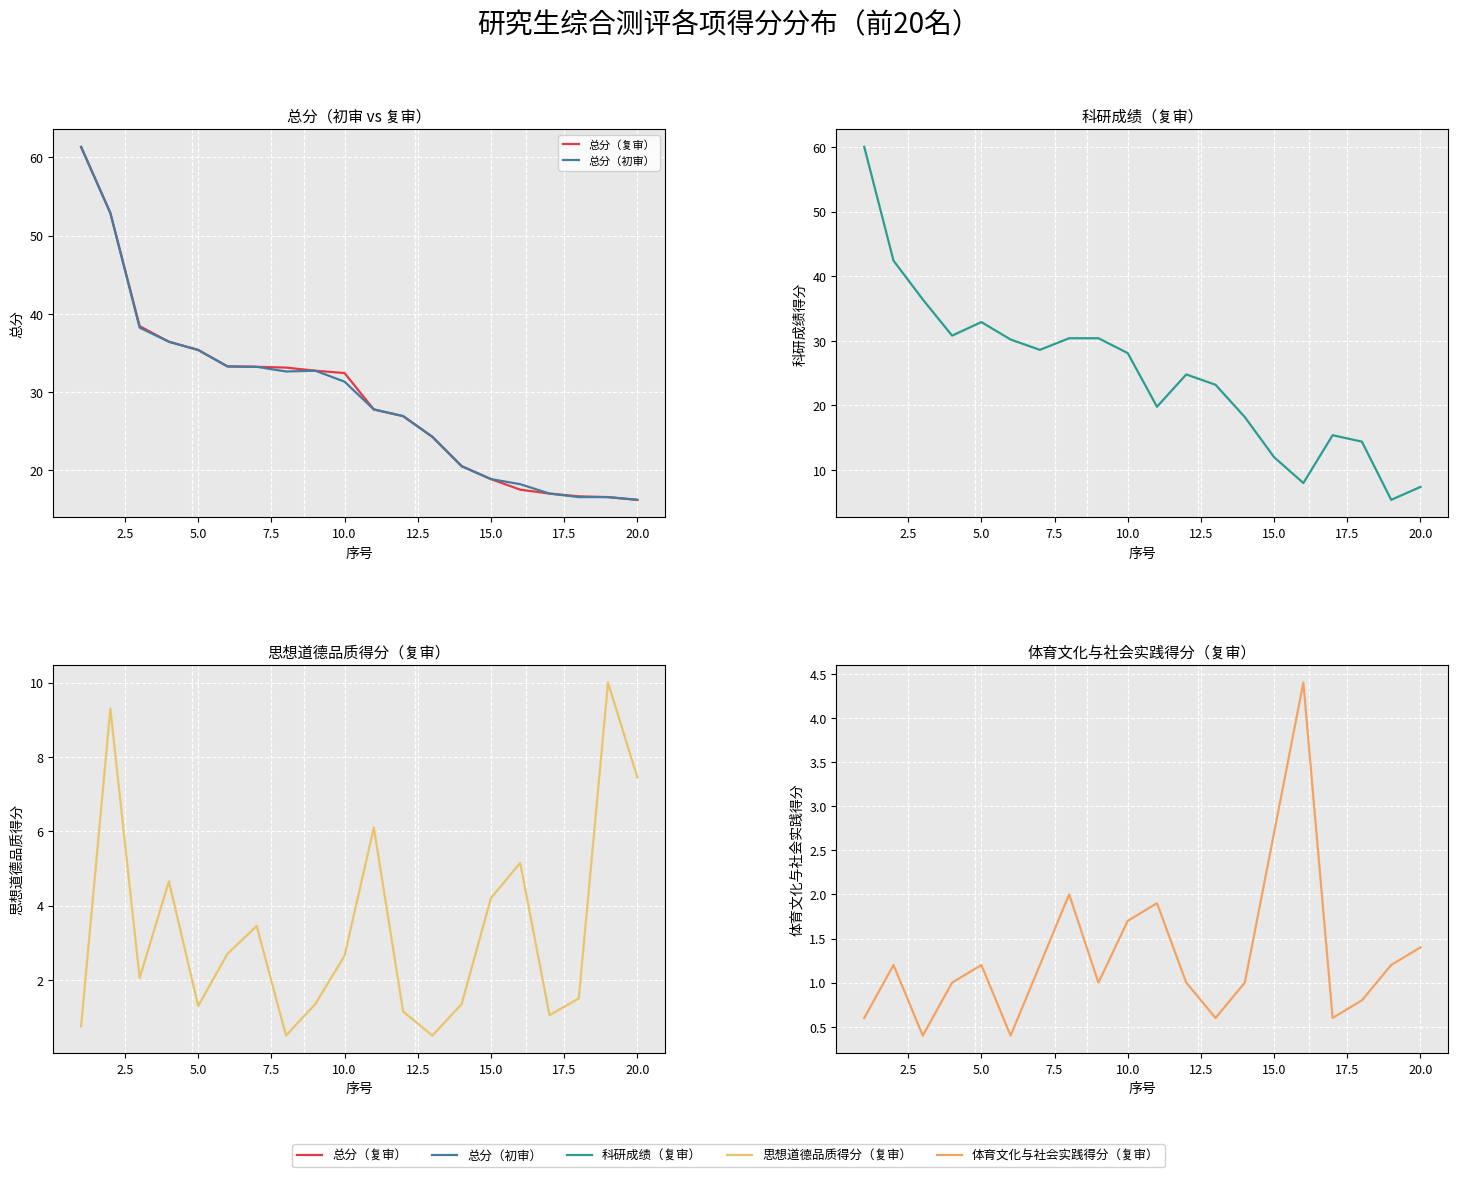

How many interior local peaks does the 科研成绩（复审） series have?

3